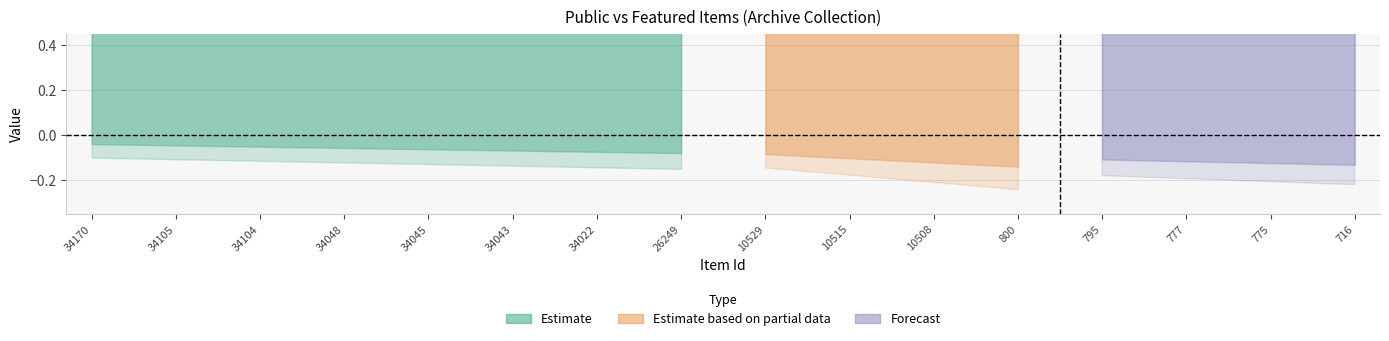

True or false: featured has a value of 0 at 795.

True